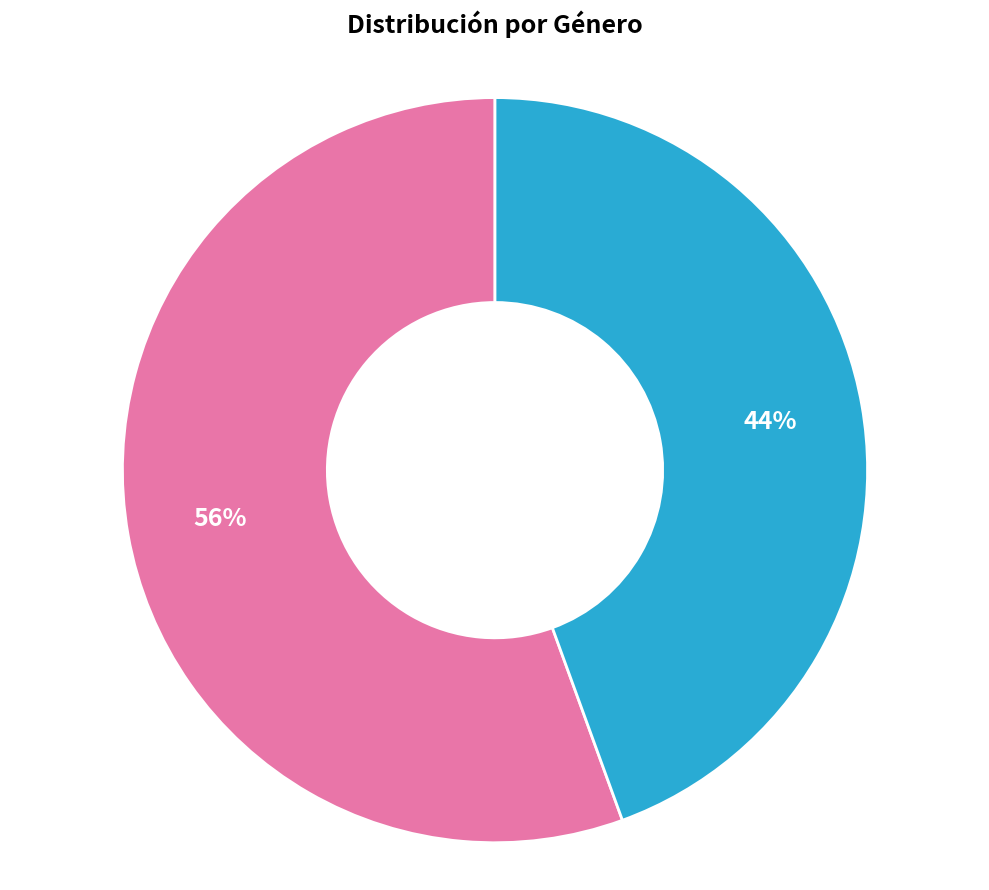

To the nearest percent, what is the average slice percentage?

50%